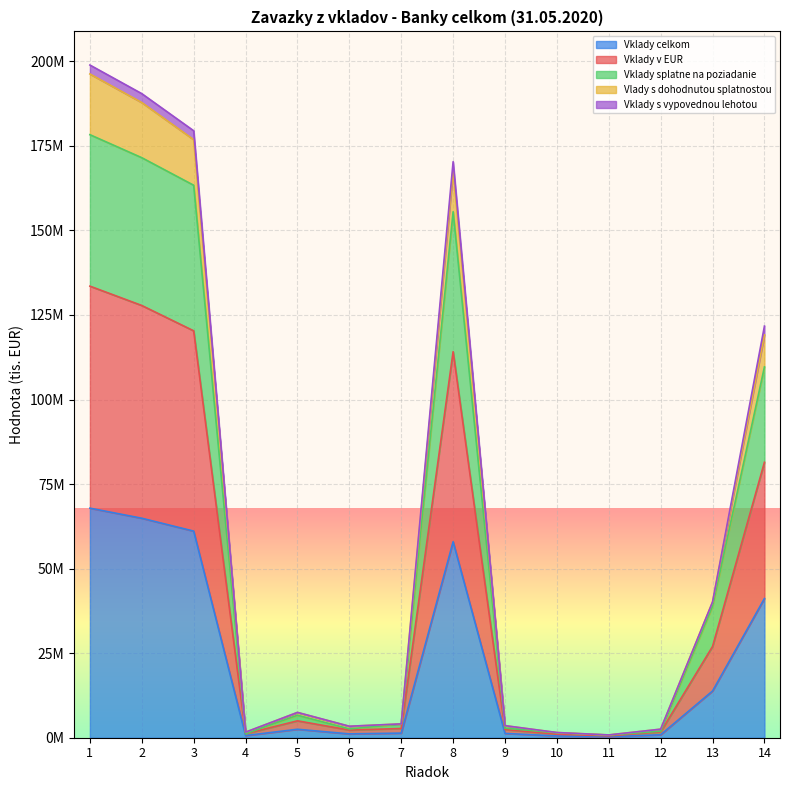

Is the value of Vklady splatne na poziadanie at 13 greater than the value of Vklady celkom at 7?

Yes